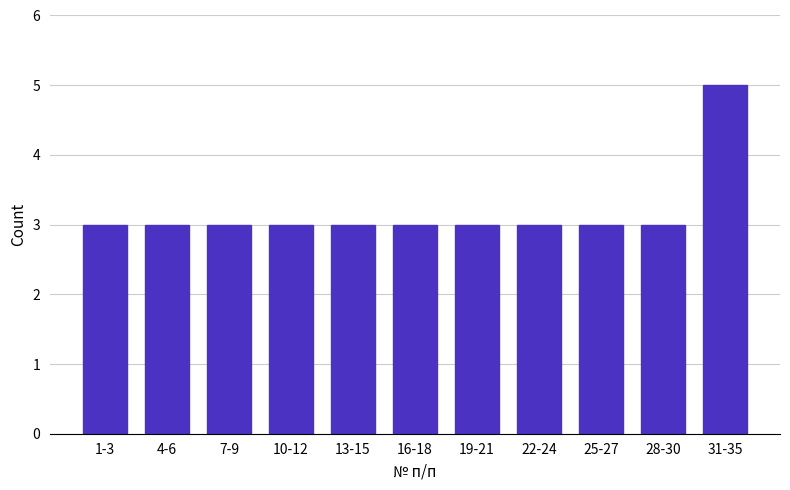

Reading left to right, extract all data points from this chart.

1-3=3	4-6=3	7-9=3	10-12=3	13-15=3	16-18=3	19-21=3	22-24=3	25-27=3	28-30=3	31-35=5